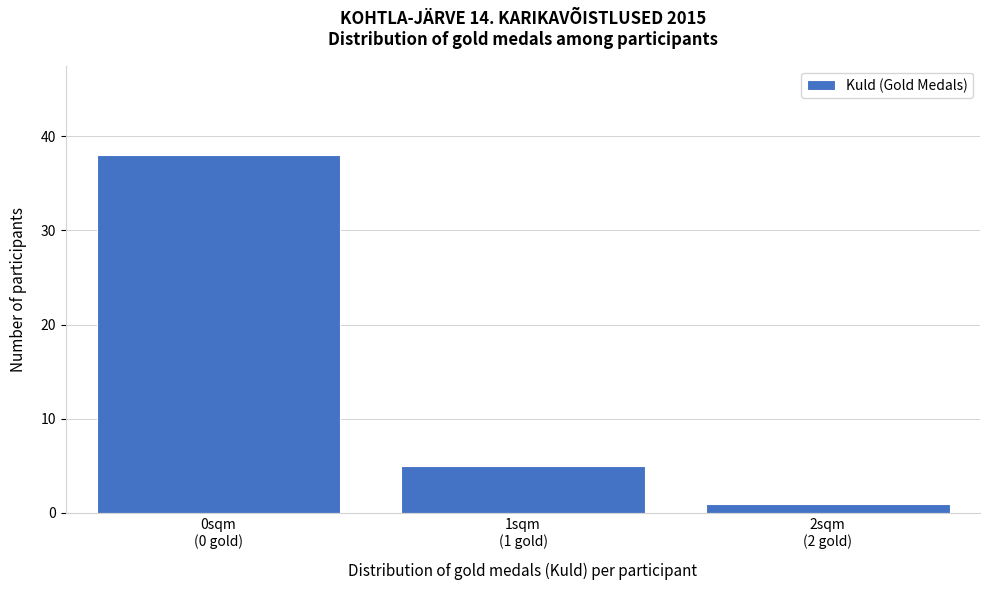

Reading left to right, list all the values displayed in this chart.

38	5	1